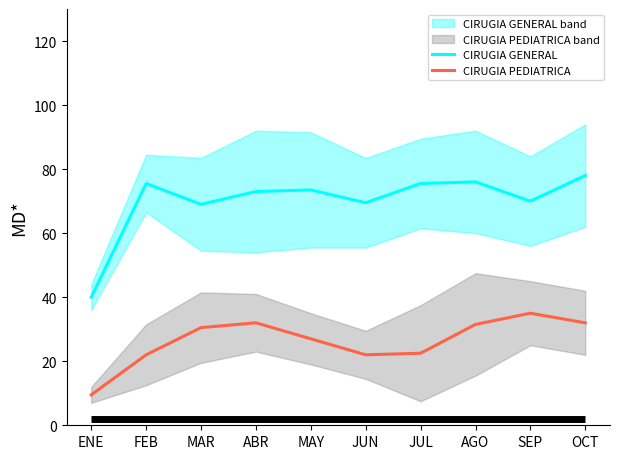

Which series has the largest range (max minus min)?

CIRUGIA GENERAL